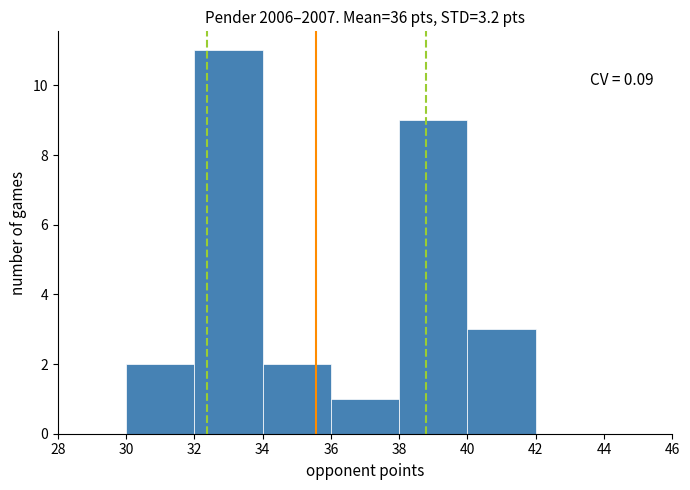

Over which range of the x-axis is the bar tallest?

32 to 34